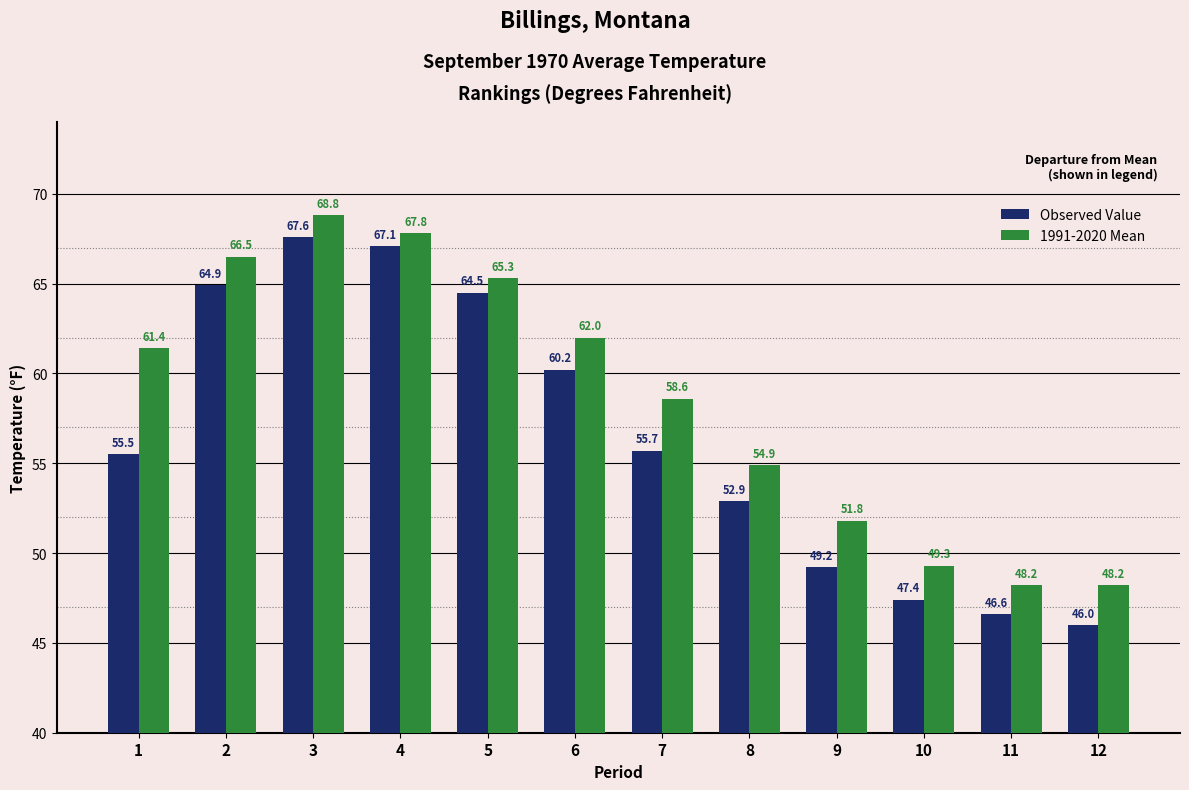

Reading left to right, list all the values displayed in this chart.

Observed Value: 1=55.5	2=64.9	3=67.6	4=67.1	5=64.5	6=60.2	7=55.7	8=52.9	9=49.2	10=47.4	11=46.6	12=46.0
1991-2020 Mean: 1=61.4	2=66.5	3=68.8	4=67.8	5=65.3	6=62.0	7=58.6	8=54.9	9=51.8	10=49.3	11=48.2	12=48.2